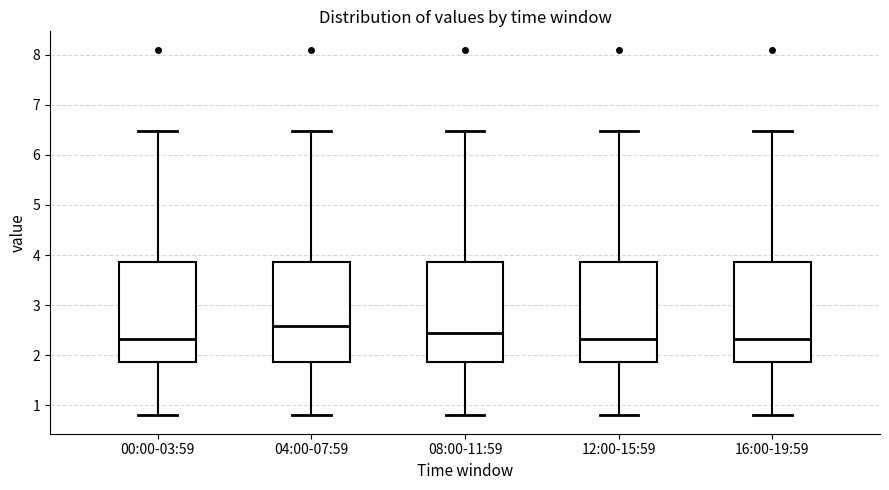

Reading left to right, read every box against the y-axis: the position of its median line, the range the box covers, and the ends of its whiskers. The values are not printed on the chart, so give them approximately, as read against the axis.

00:00-03:59: median 2.3, box 1.9 to 3.9, whiskers 0.8 to 6.5
04:00-07:59: median 2.6, box 1.9 to 3.9, whiskers 0.8 to 6.5
08:00-11:59: median 2.5, box 1.9 to 3.9, whiskers 0.8 to 6.5
12:00-15:59: median 2.3, box 1.9 to 3.9, whiskers 0.8 to 6.5
16:00-19:59: median 2.3, box 1.9 to 3.9, whiskers 0.8 to 6.5